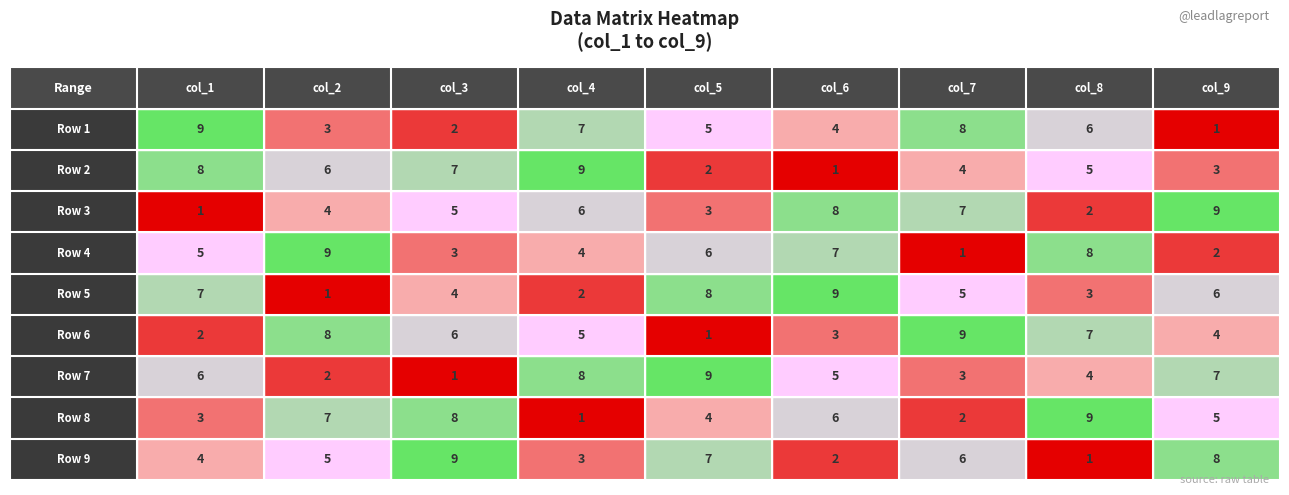

At 2, list the series in order from smallest to largest.

Row 7, Row 1, Row 4, Row 5, Row 3, Row 6, Row 2, Row 8, Row 9